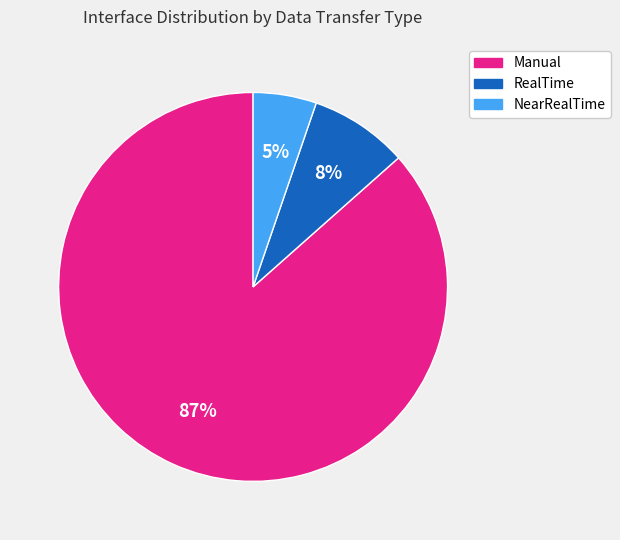

Which has a higher value, Manual or RealTime?

Manual